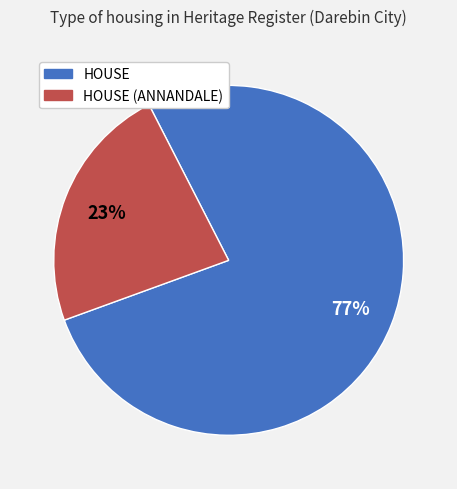

Is there any slice that represents more than half of the pie?

Yes